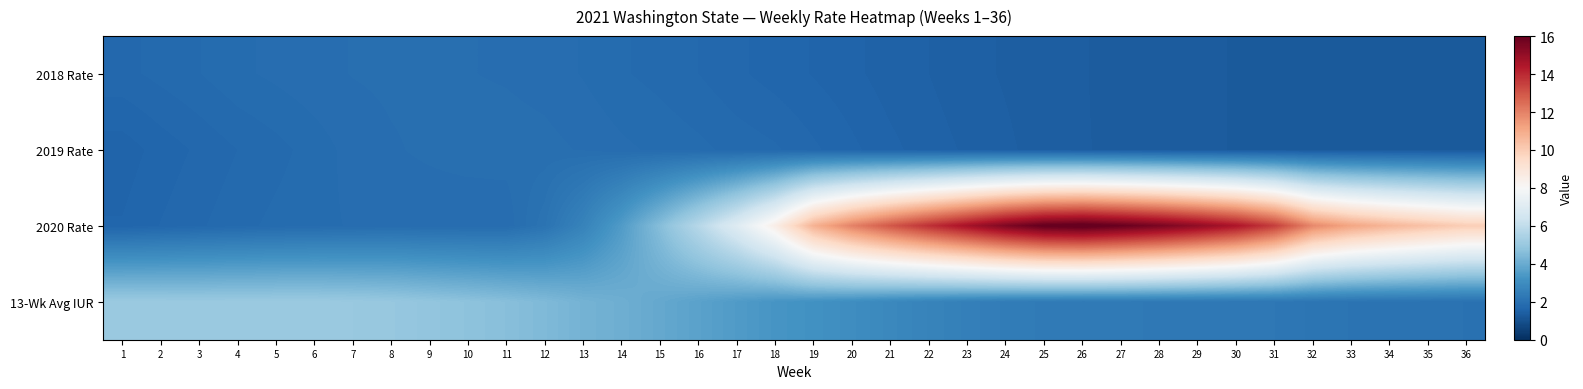

How many series are shown in this chart?

4